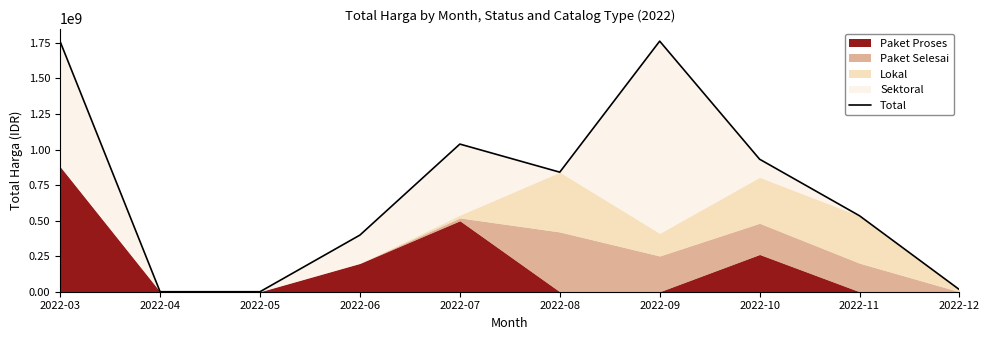

Where is the first local maximum?

2022-07